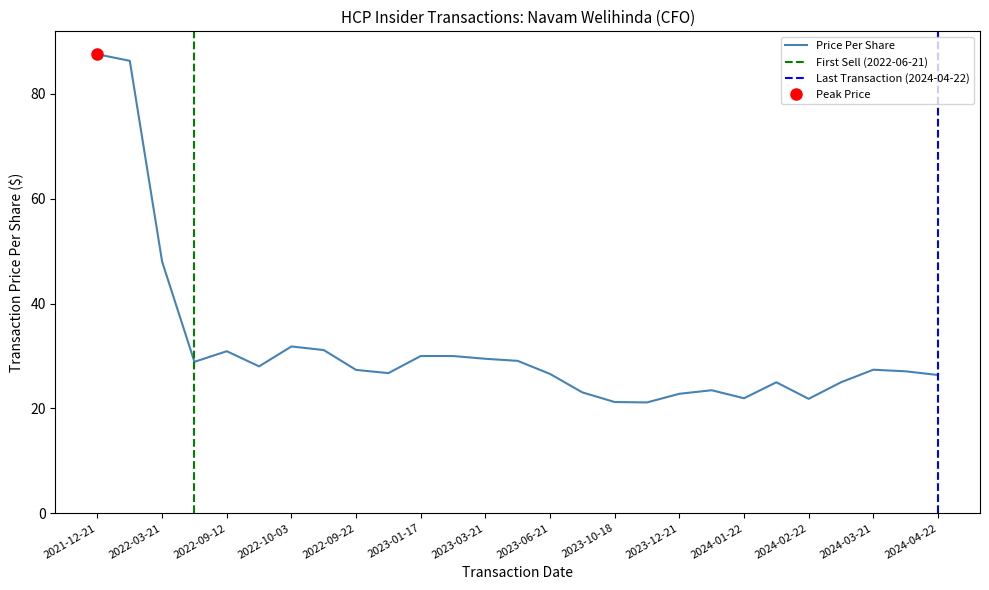

What is the average value of the transactionPricePerShare series?

31.8